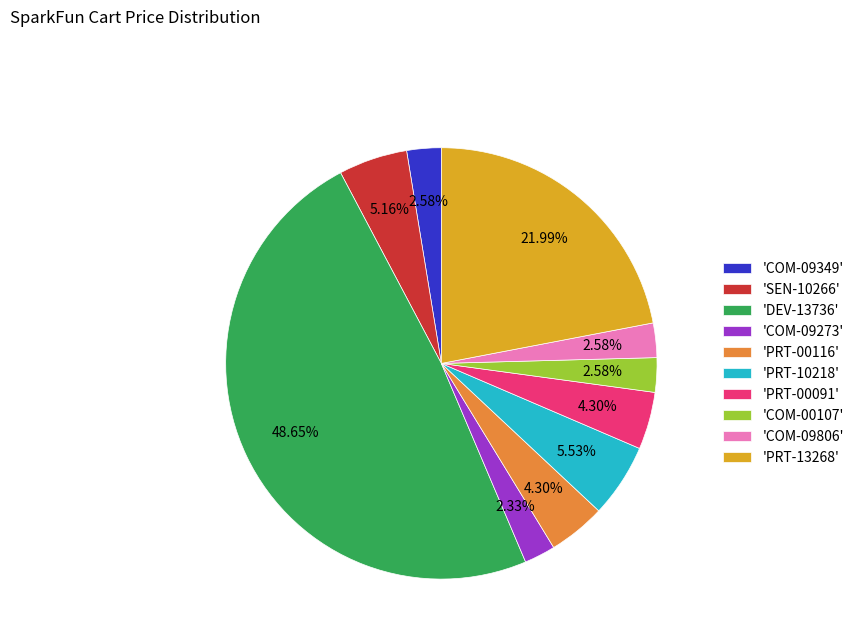

Is there any slice that represents more than half of the pie?

No